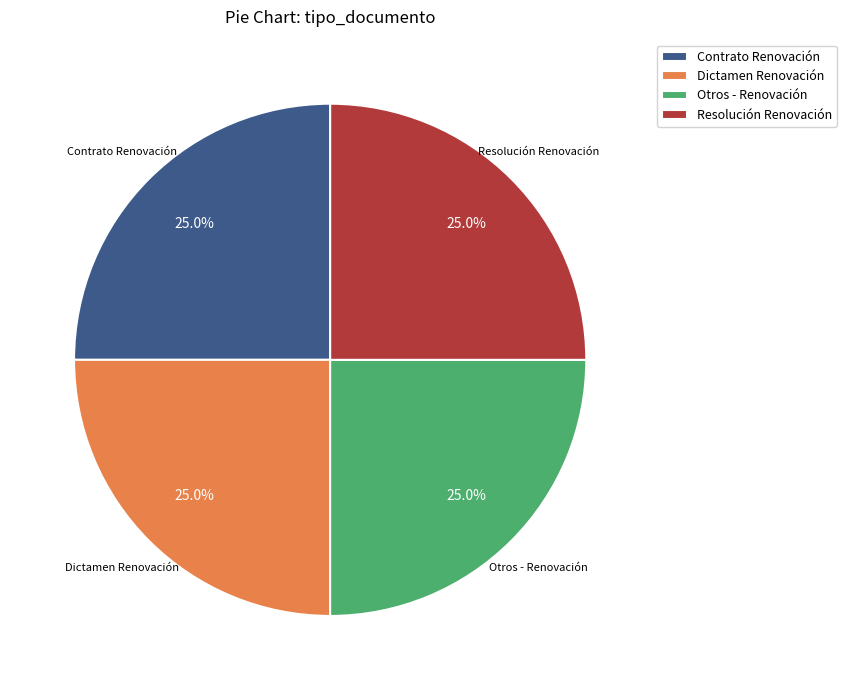

What is the ratio of the value at Resolución Renovación to the value at Contrato Renovación?

1.0